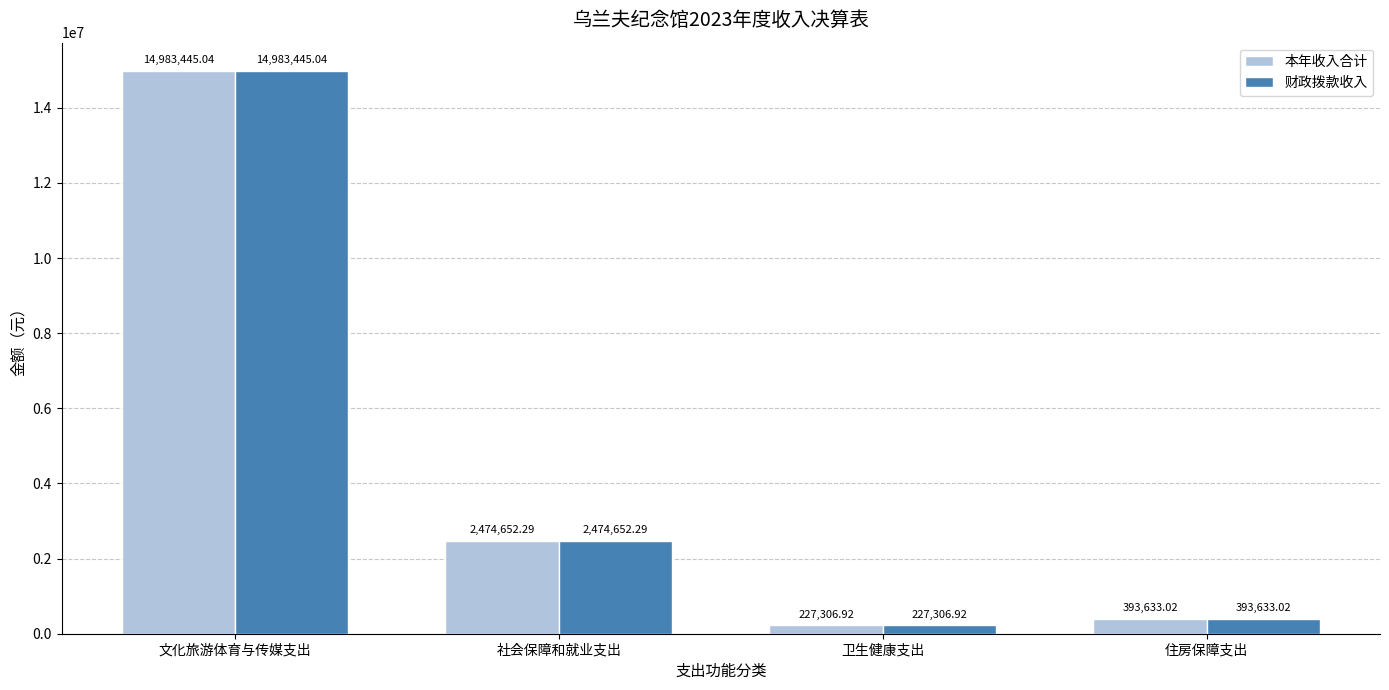

At how many categories does at least one series exceed 399418?

2